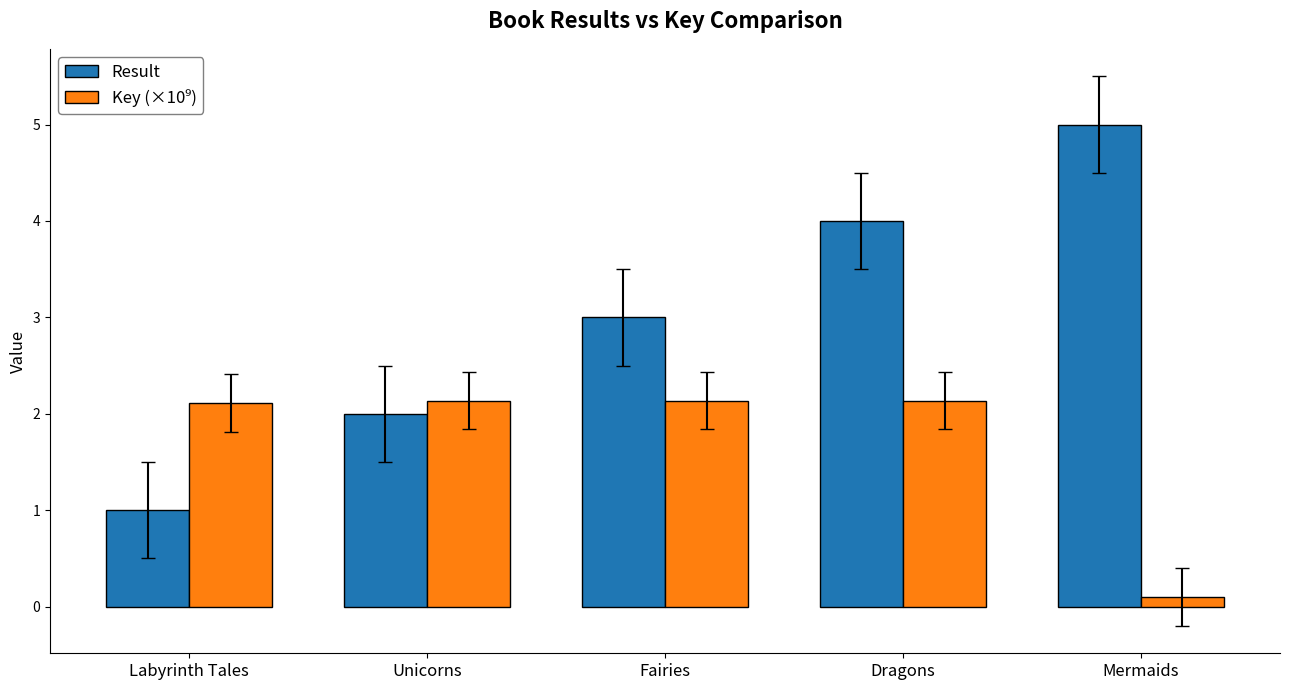

The value of Result at Fairies is 3.0. True or false?

True